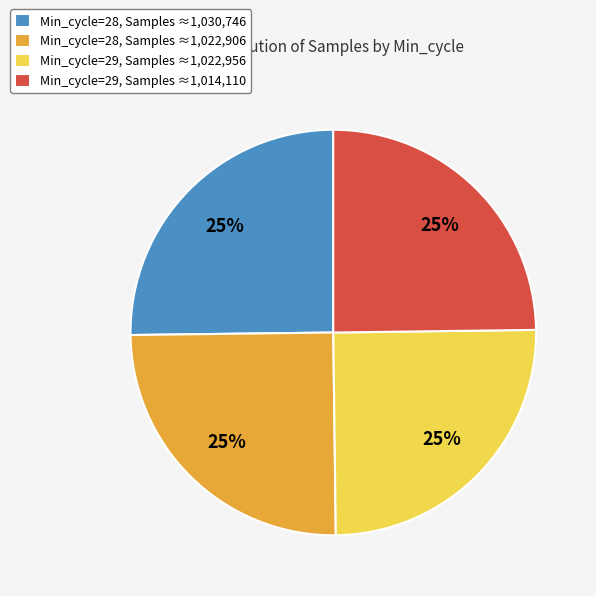

Count the number of slices in the pie.

4